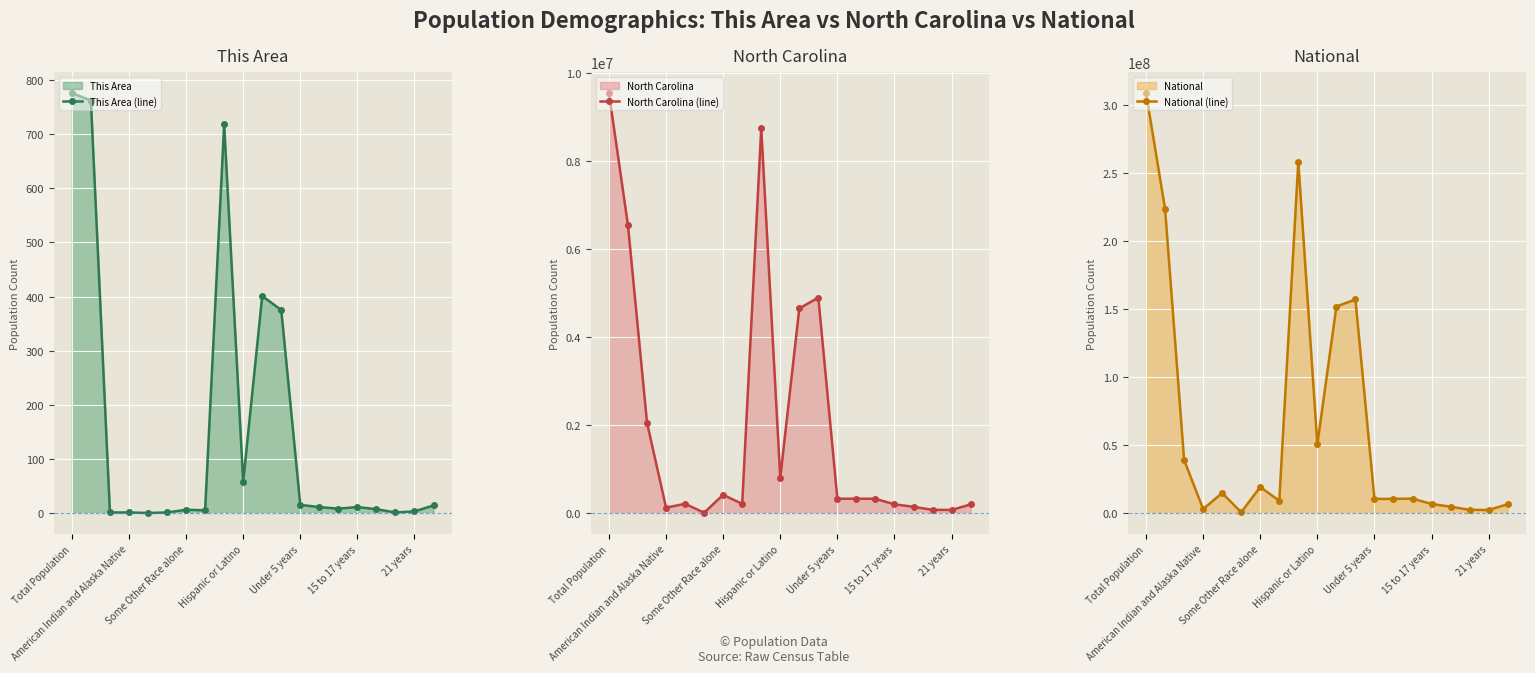

Reading left to right, transcribe all the data shown in this chart.

This Area (line): 776	762	1	1	0	1	6	5	718	58	401	375	15	11	8	11	7	1	3	14
North Carolina (line): 9535483	6528950	2048628	122110	208962	6604	414030	206199	8735363	800120	4645492	4889991	322871	324900	322795	196737	141534	71885	69841	194922
National (line): 308745538	223553265	38929319	2932248	14674252	540013	19107368	9009073	258267944	50477594	151781326	156964212	10319427	10389638	10579862	6656209	4647457	2308319	2223198	6482659